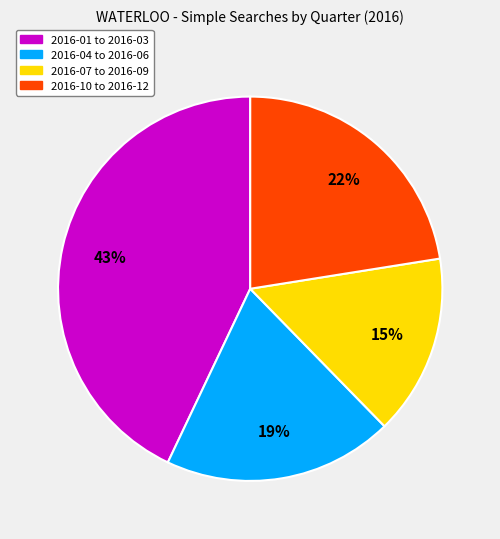

Is there any slice that represents more than half of the pie?

No